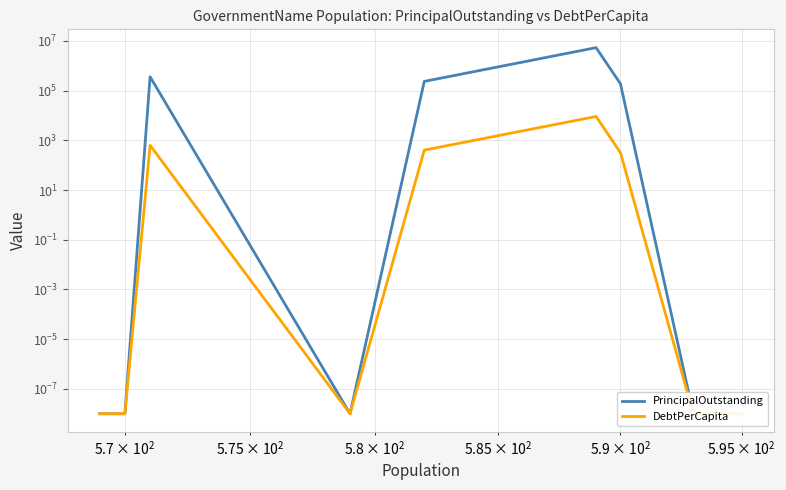

Which series has the widest spread of values?

PrincipalOutstanding